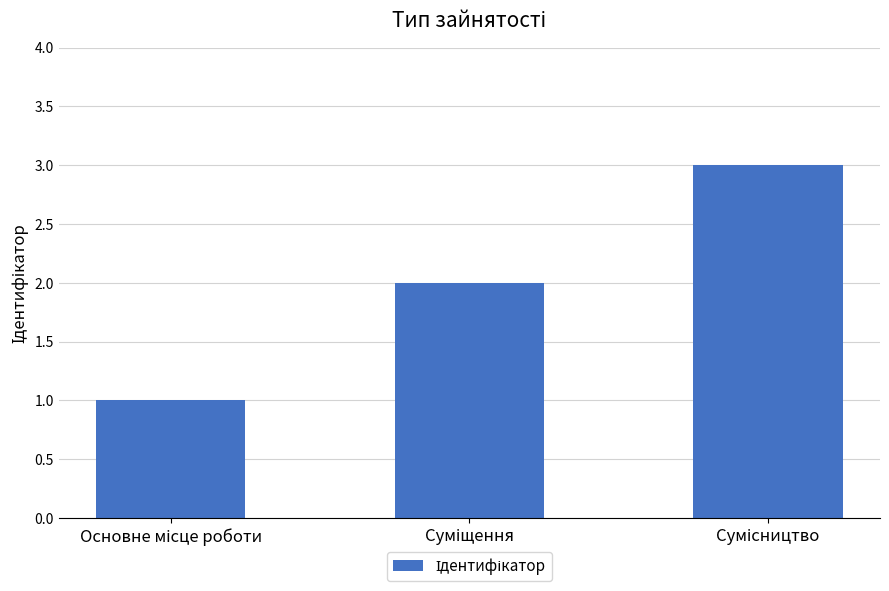

What is the difference between the maximum and minimum values?

2